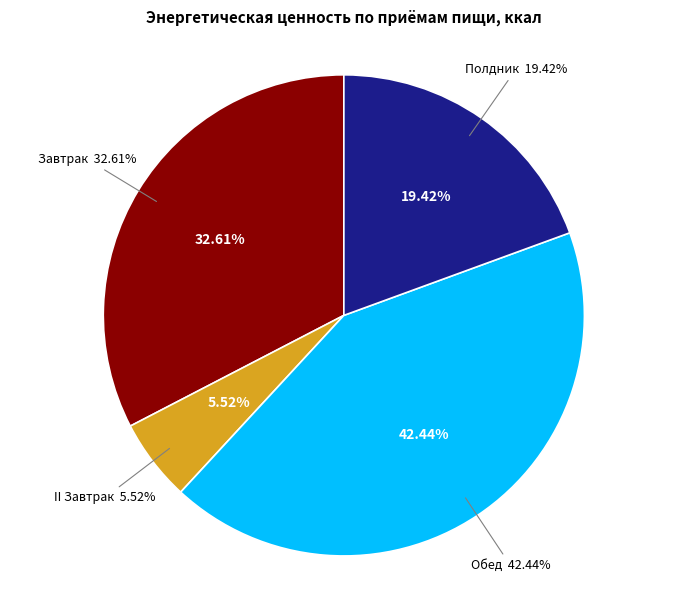

What is the largest slice in the pie chart?

Обед